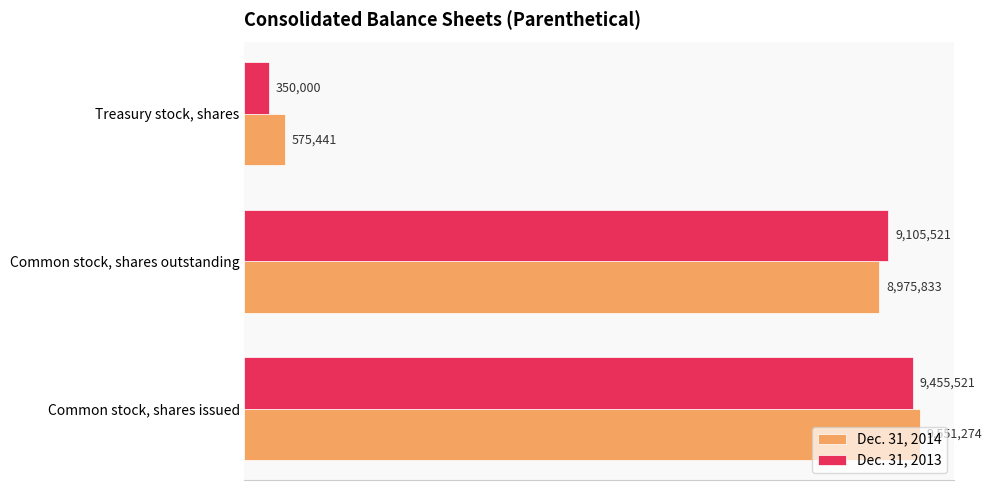

What are all the series names shown in the legend?

Dec. 31, 2014, Dec. 31, 2013